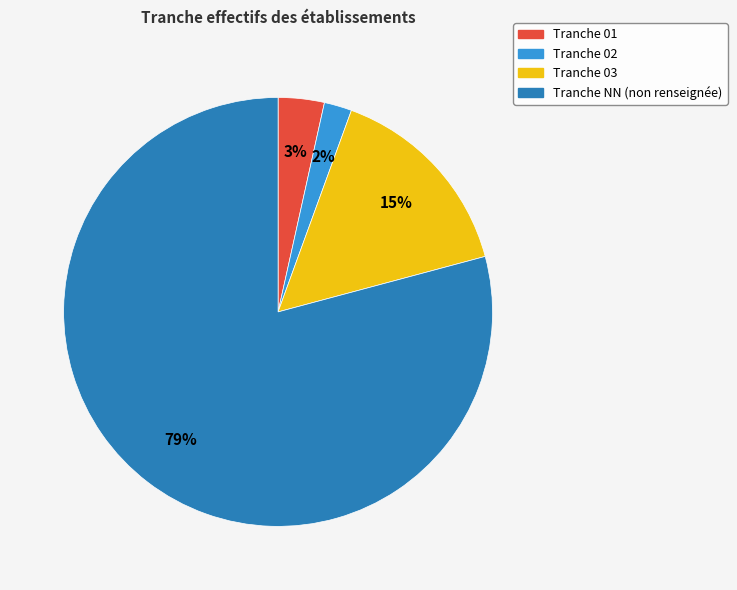

Is there any slice that represents more than half of the pie?

Yes